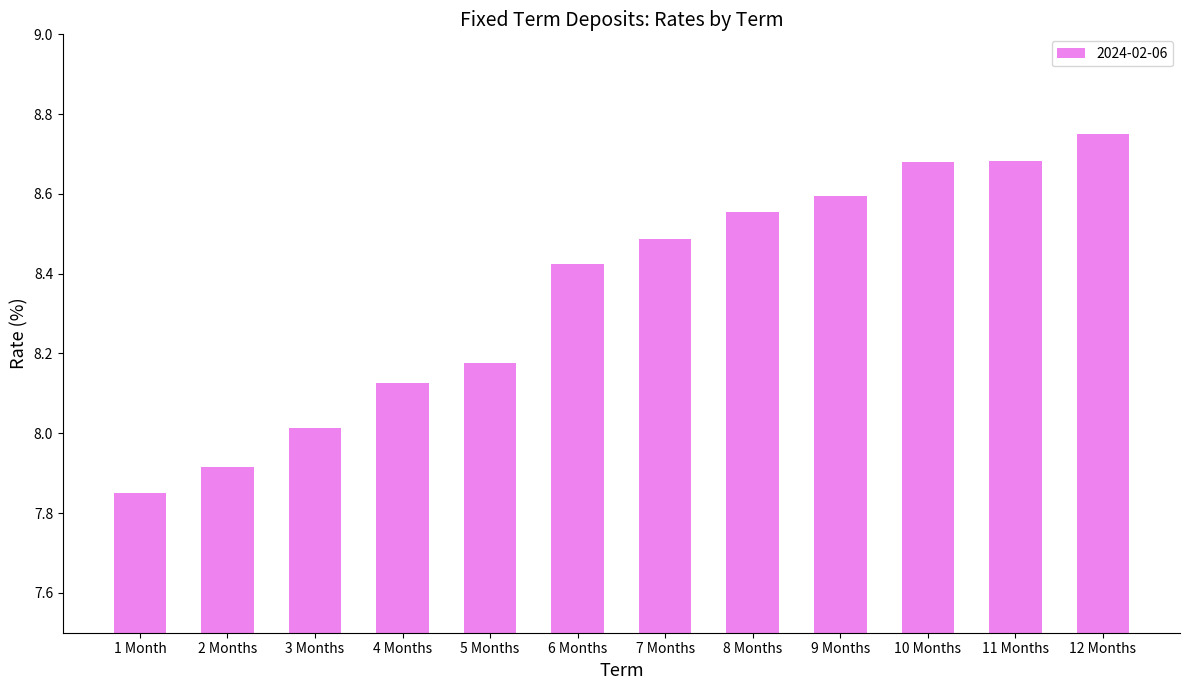

What is the change in value from 4 Months to 9 Months?

+0.5